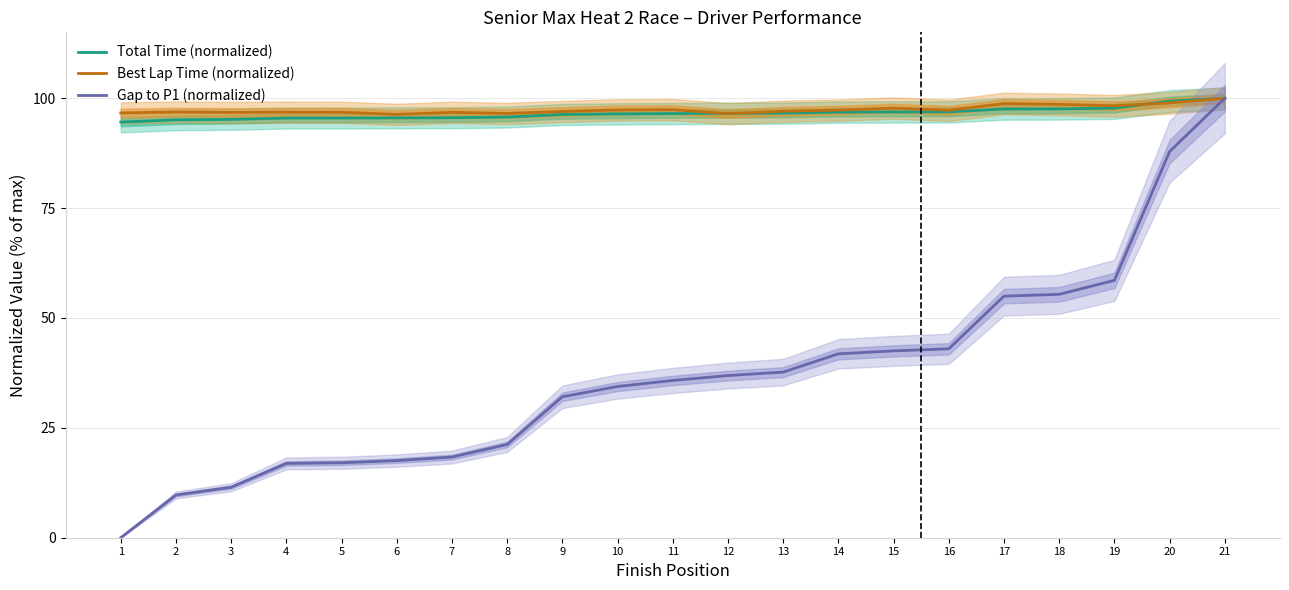

Where does the Gap to P1 (normalized) series first go above 35?

11